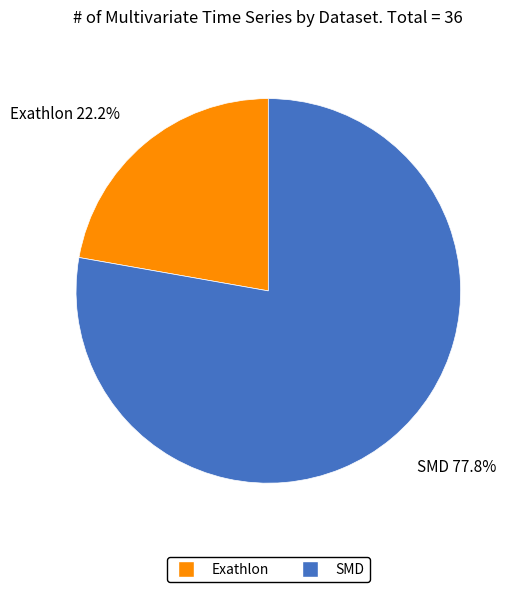

What is the smallest slice in the pie chart?

Exathlon